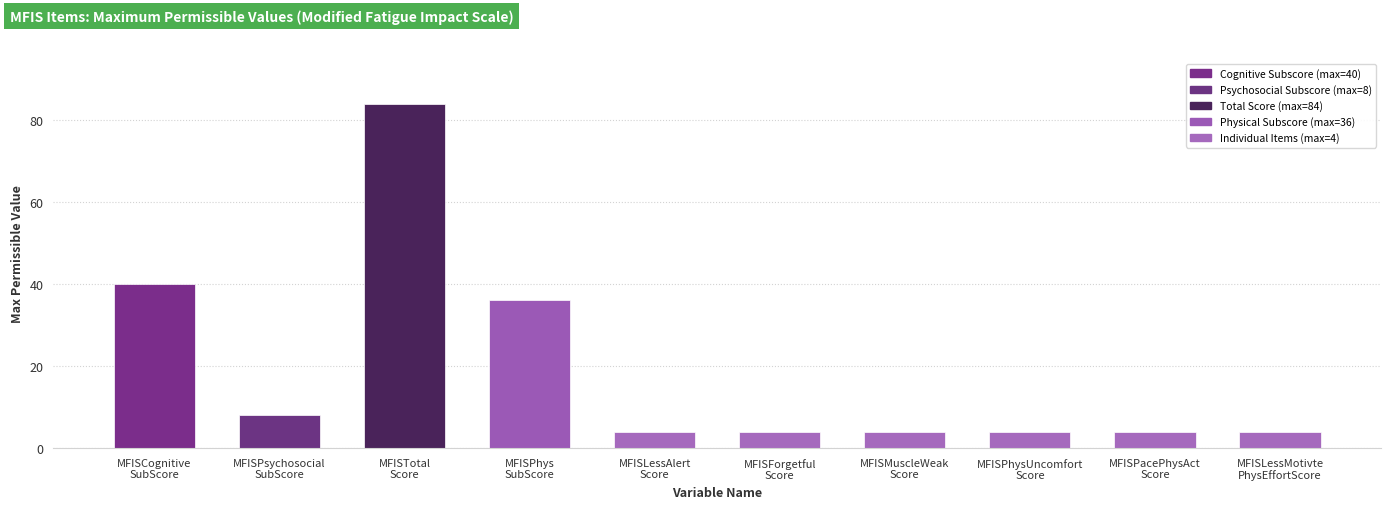

Reading right to left, transcribe all the data shown in this chart.

MFISLessMotivte
PhysEffortScore=4	MFISPacePhysAct
Score=4	MFISPhysUncomfort
Score=4	MFISMuscleWeak
Score=4	MFISForgetful
Score=4	MFISLessAlert
Score=4	MFISPhys
SubScore=36	MFISTotal
Score=84	MFISPsychosocial
SubScore=8	MFISCognitive
SubScore=40